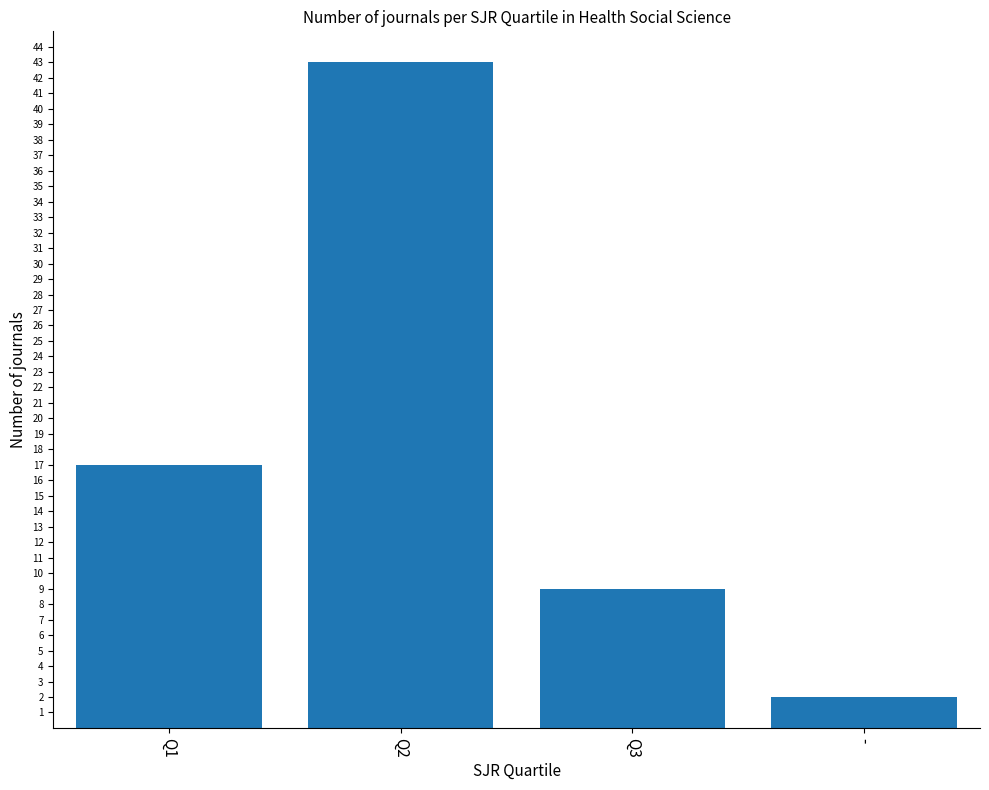

What is the difference between the maximum and second lowest values?

34